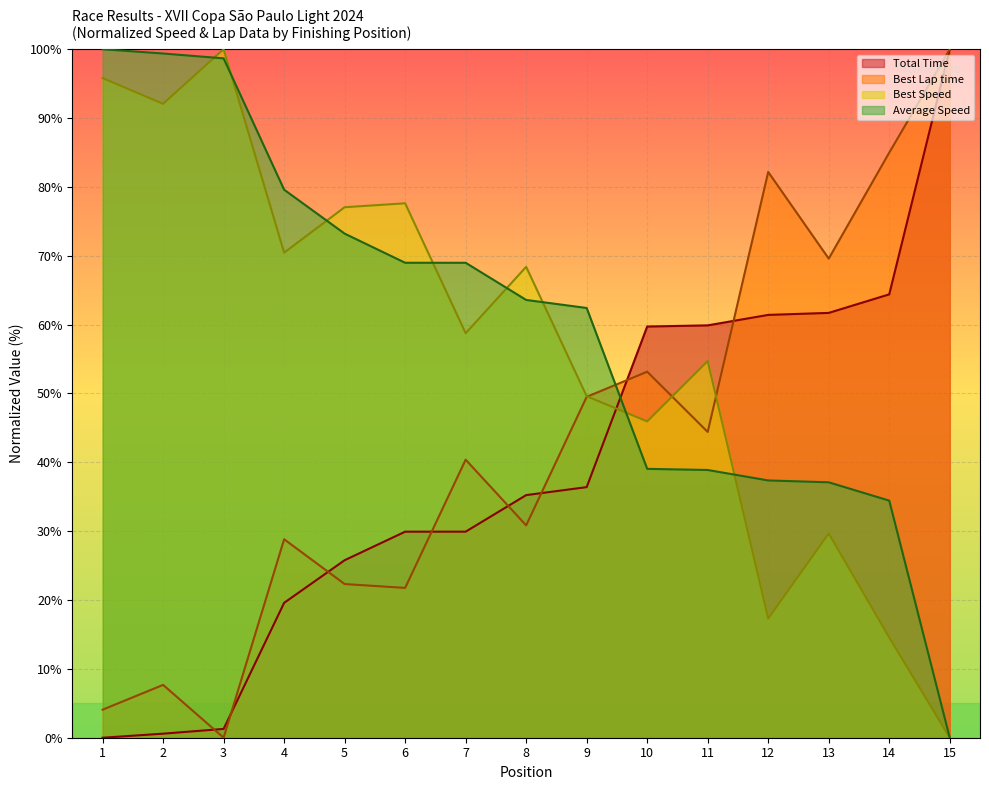

Is the value of Best Lap time at 8 greater than the value of Best Speed at 1?

No